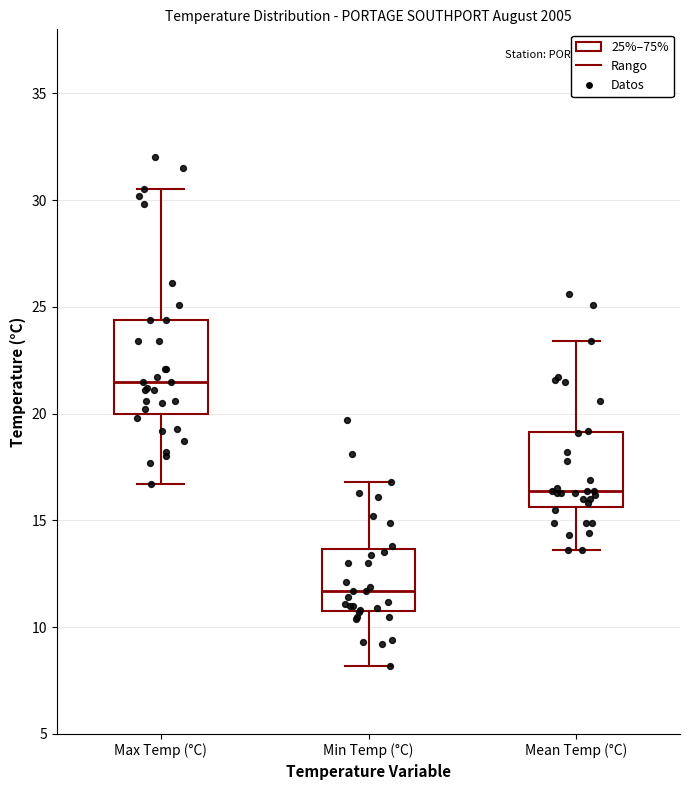

Which box has the highest median line?

Max Temp (°C)